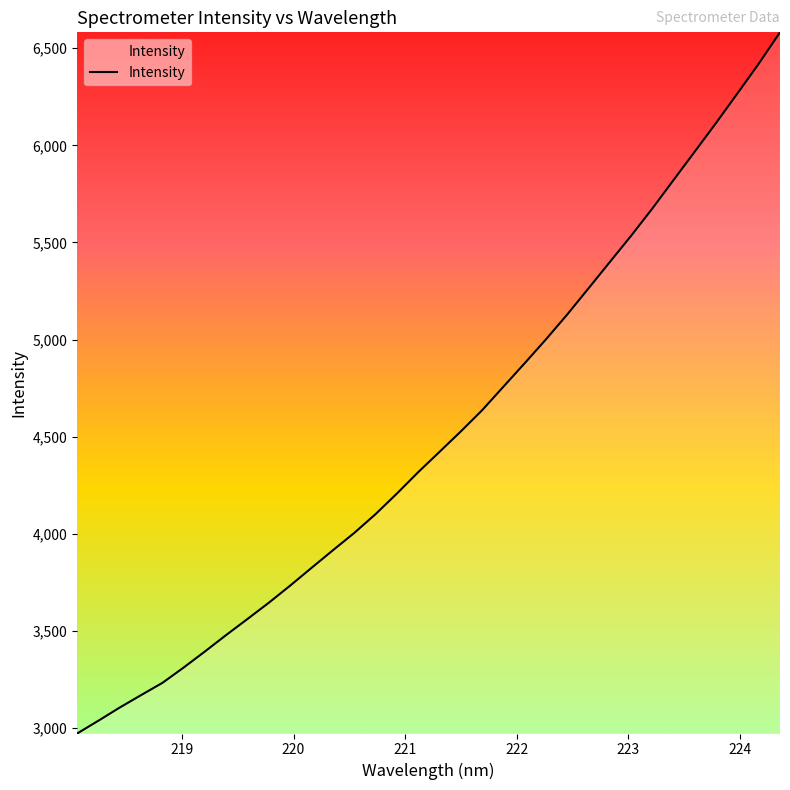

What is the maximum value shown in the chart?

6582.1